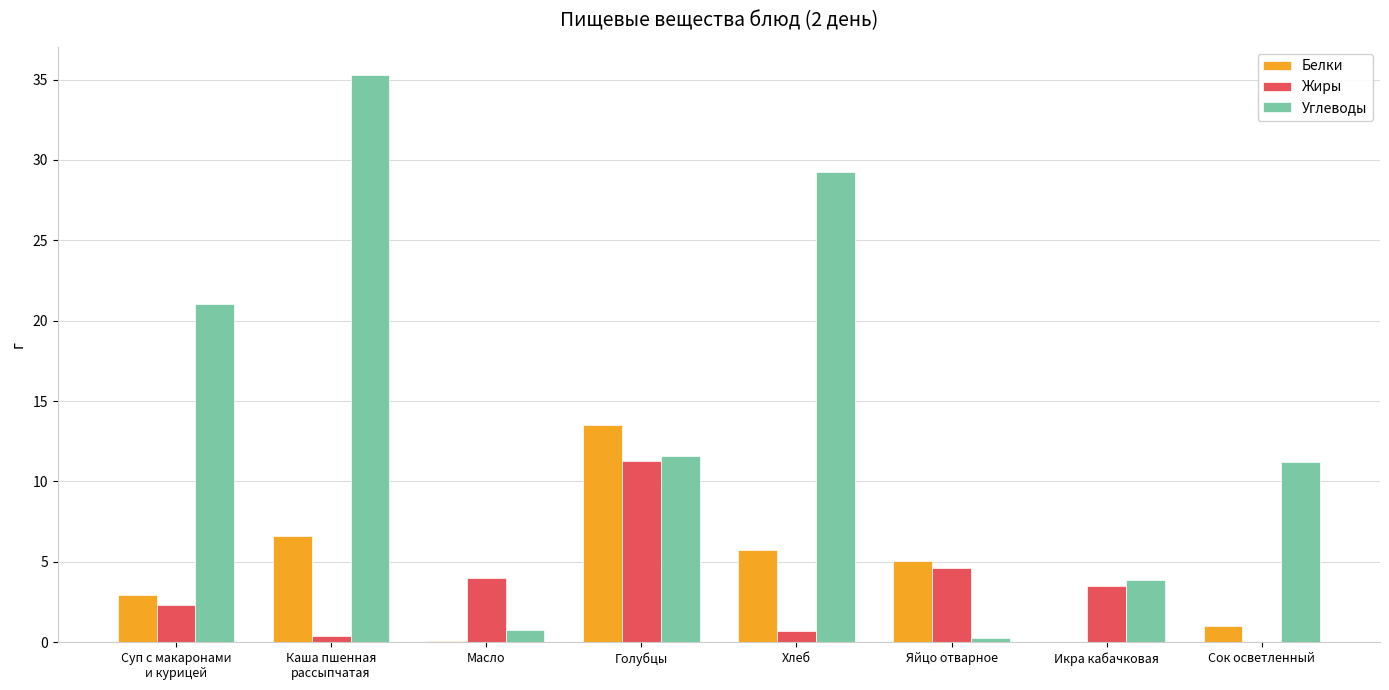

How many data points in Углеводы are above 11?

5